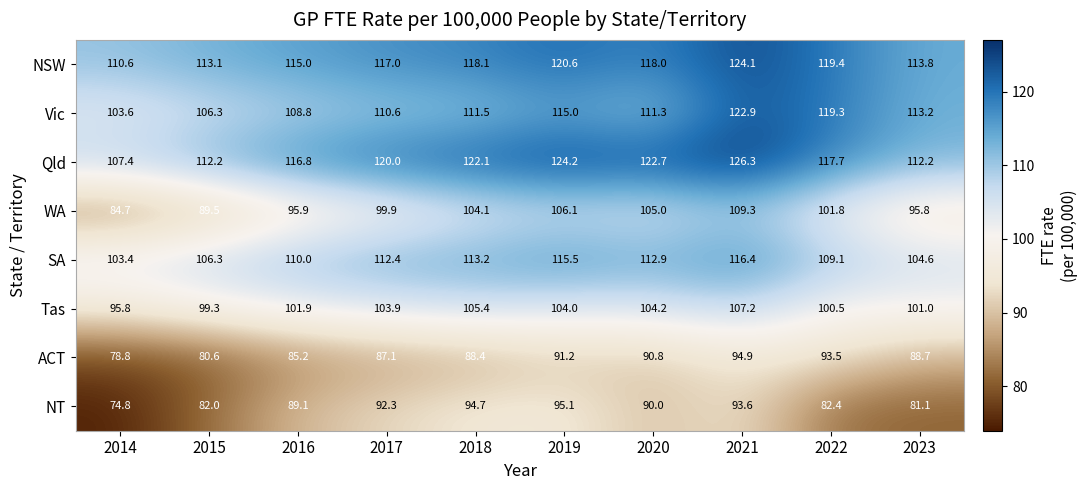

Is it true that NT equals 74.8 at 2014?

True